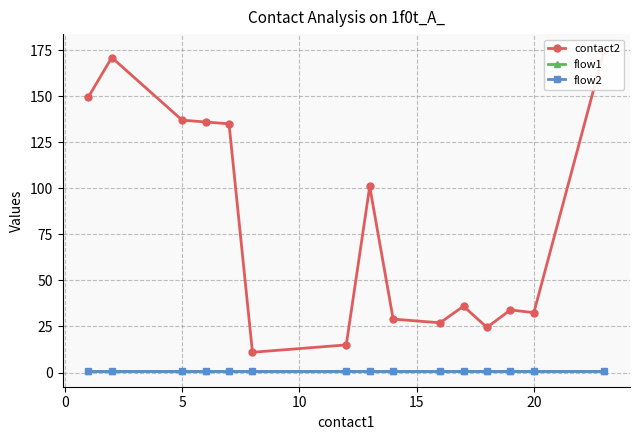

True or false: contact2 and flow2 cross at least once.

False